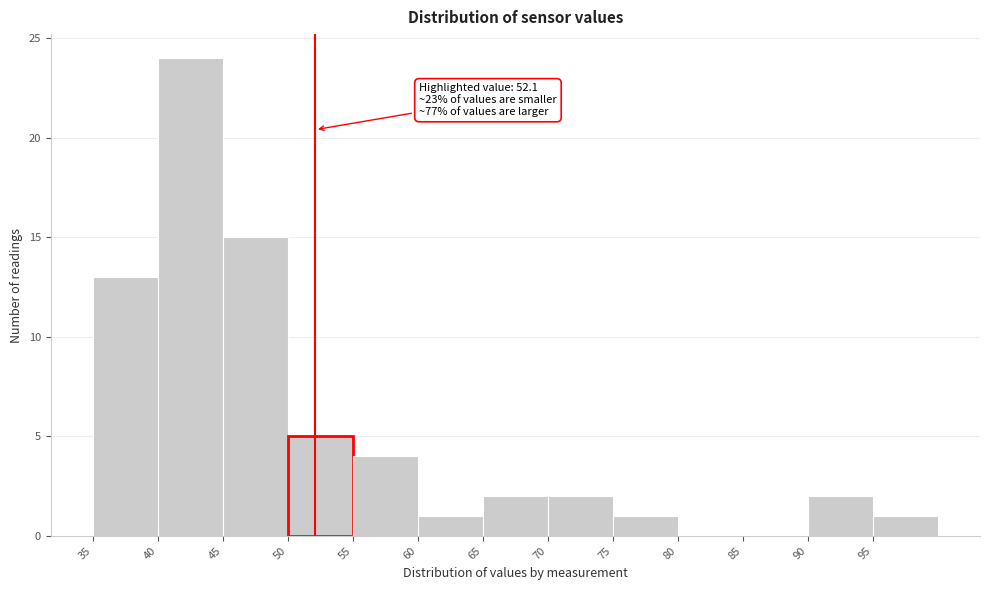

Which range on the x-axis has the tallest bar?

40 to 45